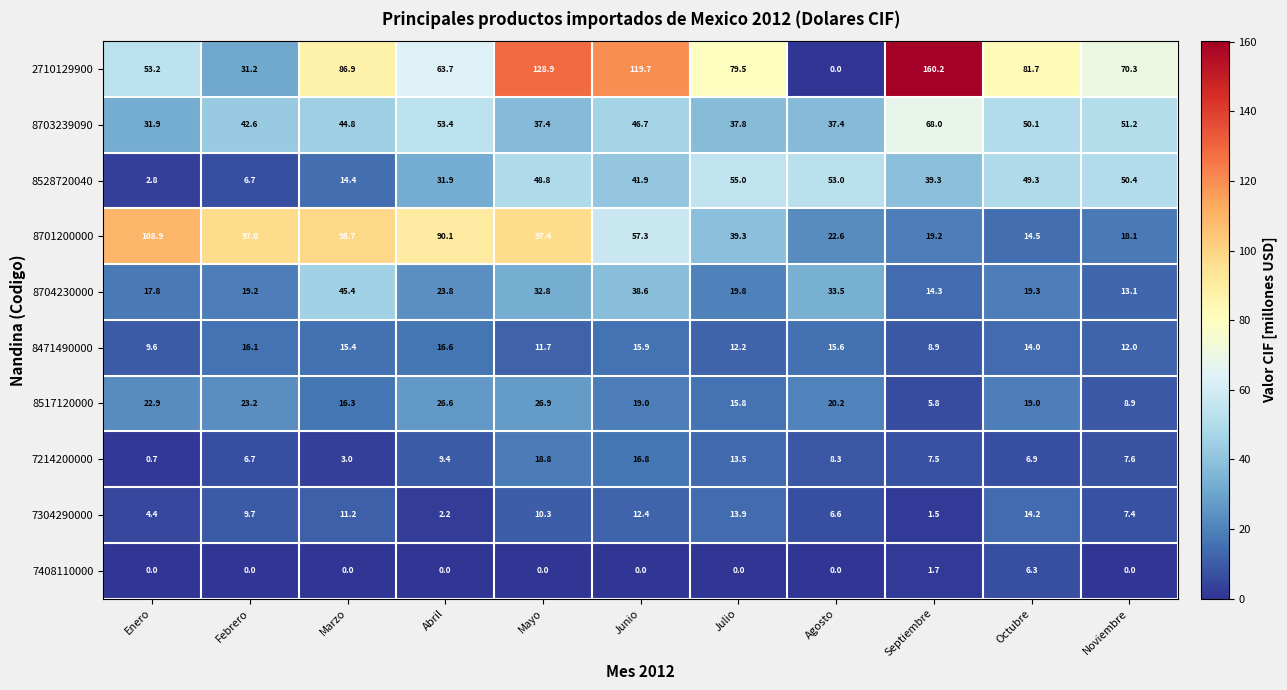

What is the maximum value for 7304290000?

14.2